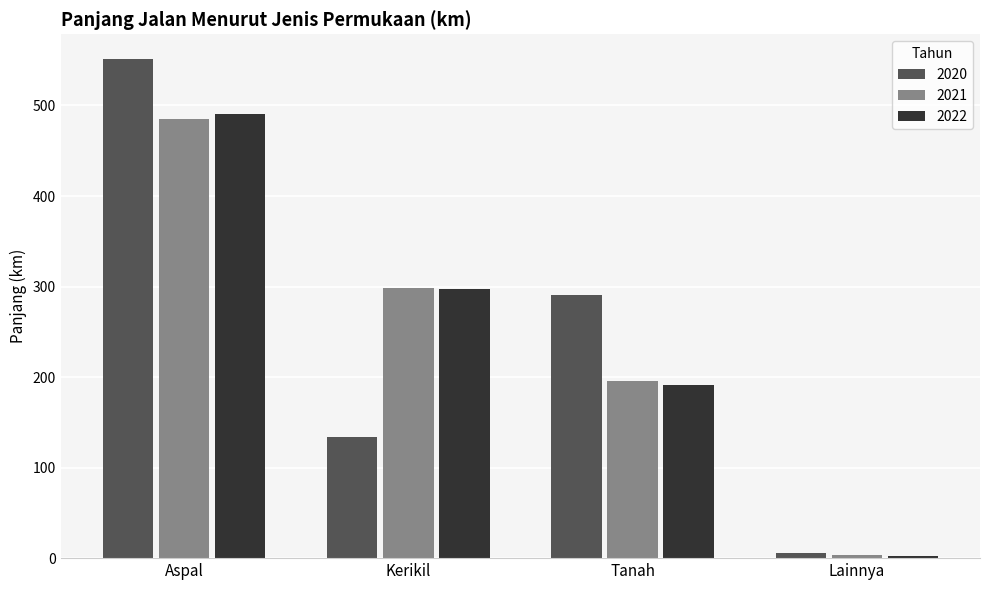

Is it true that 2020 equals 551.1 at Aspal?

True